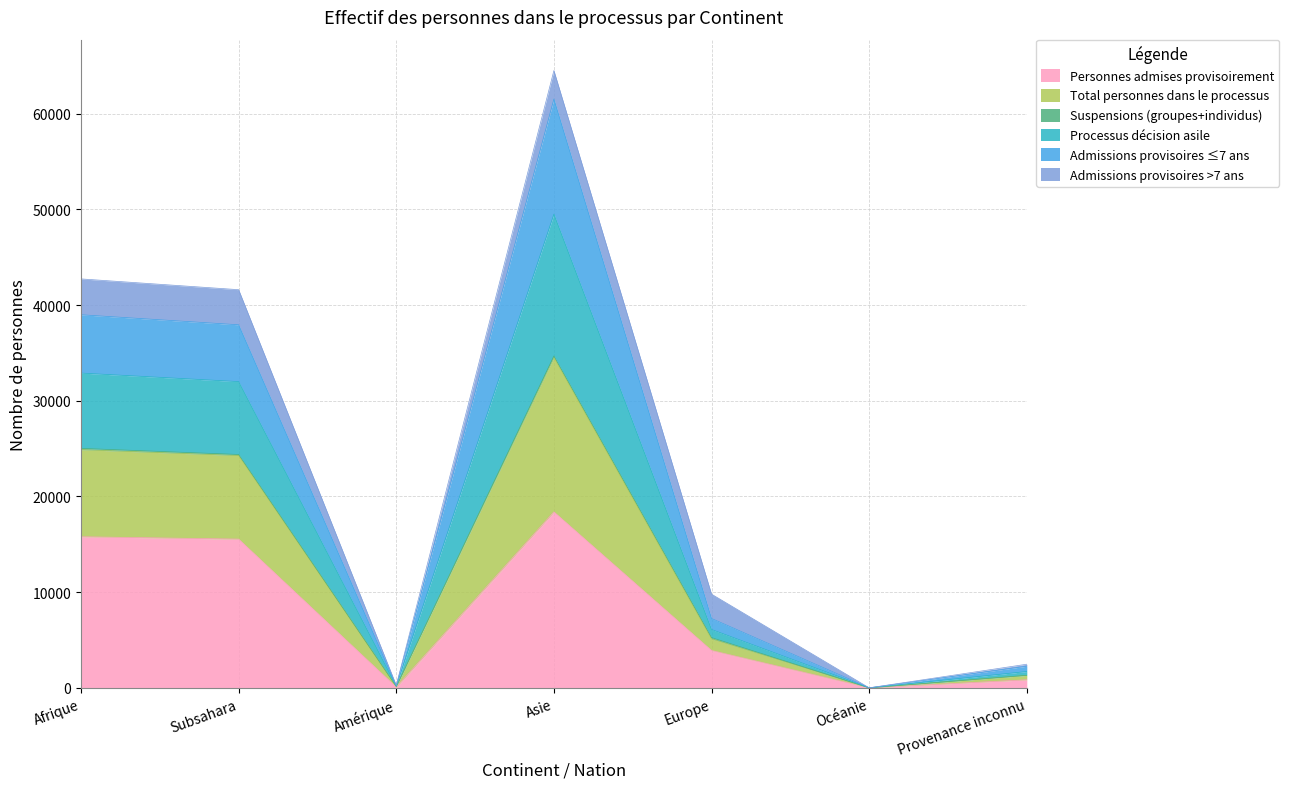

Which category has the highest value in the Personnes admises provisoirement series?

Asie